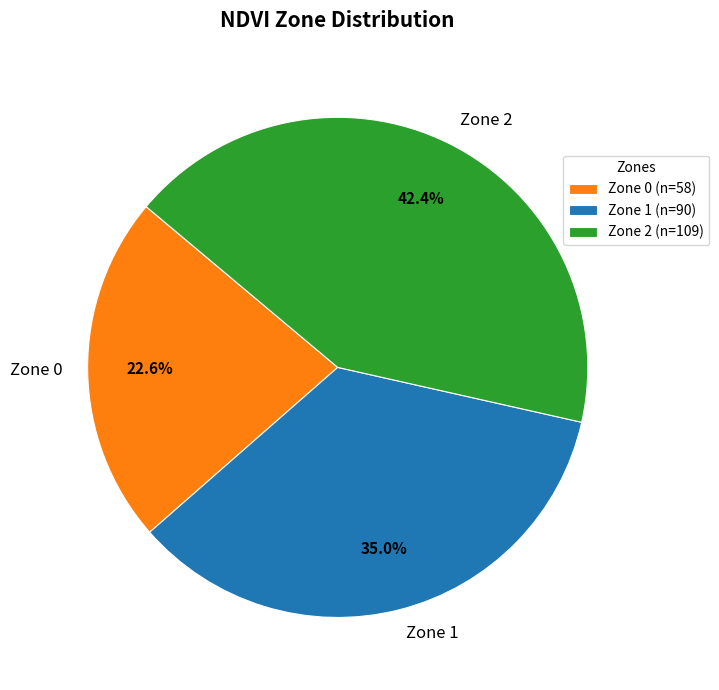

How many segments does this pie chart have?

3